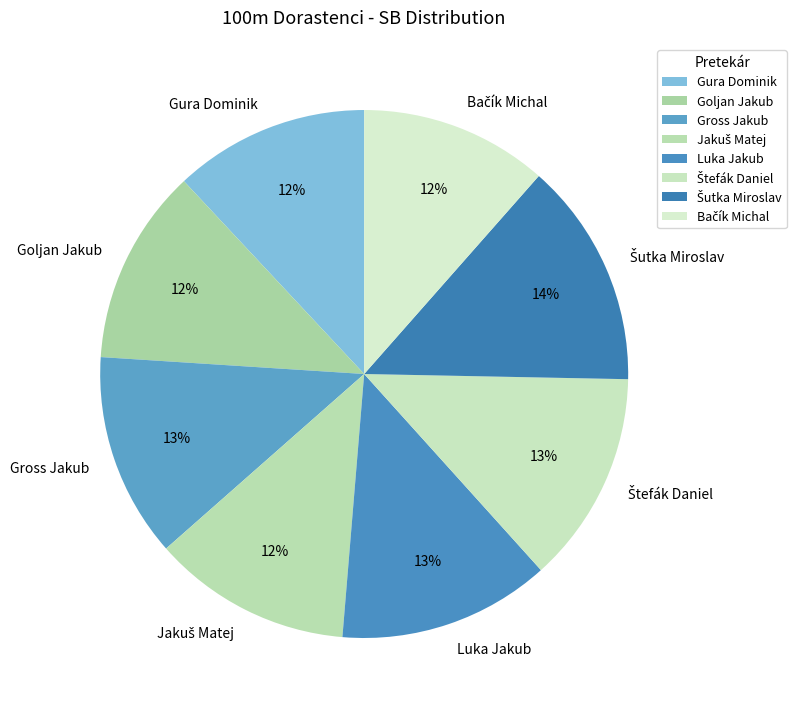

Is there a majority slice in this chart?

No